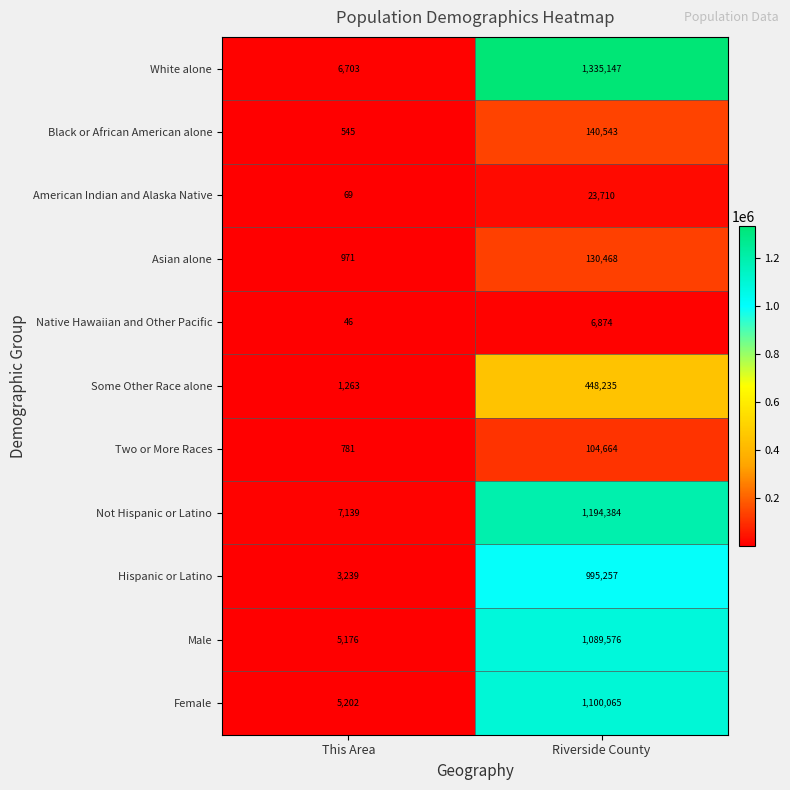

True or false: American Indian and Alaska Native has a value of 29 at This Area.

False